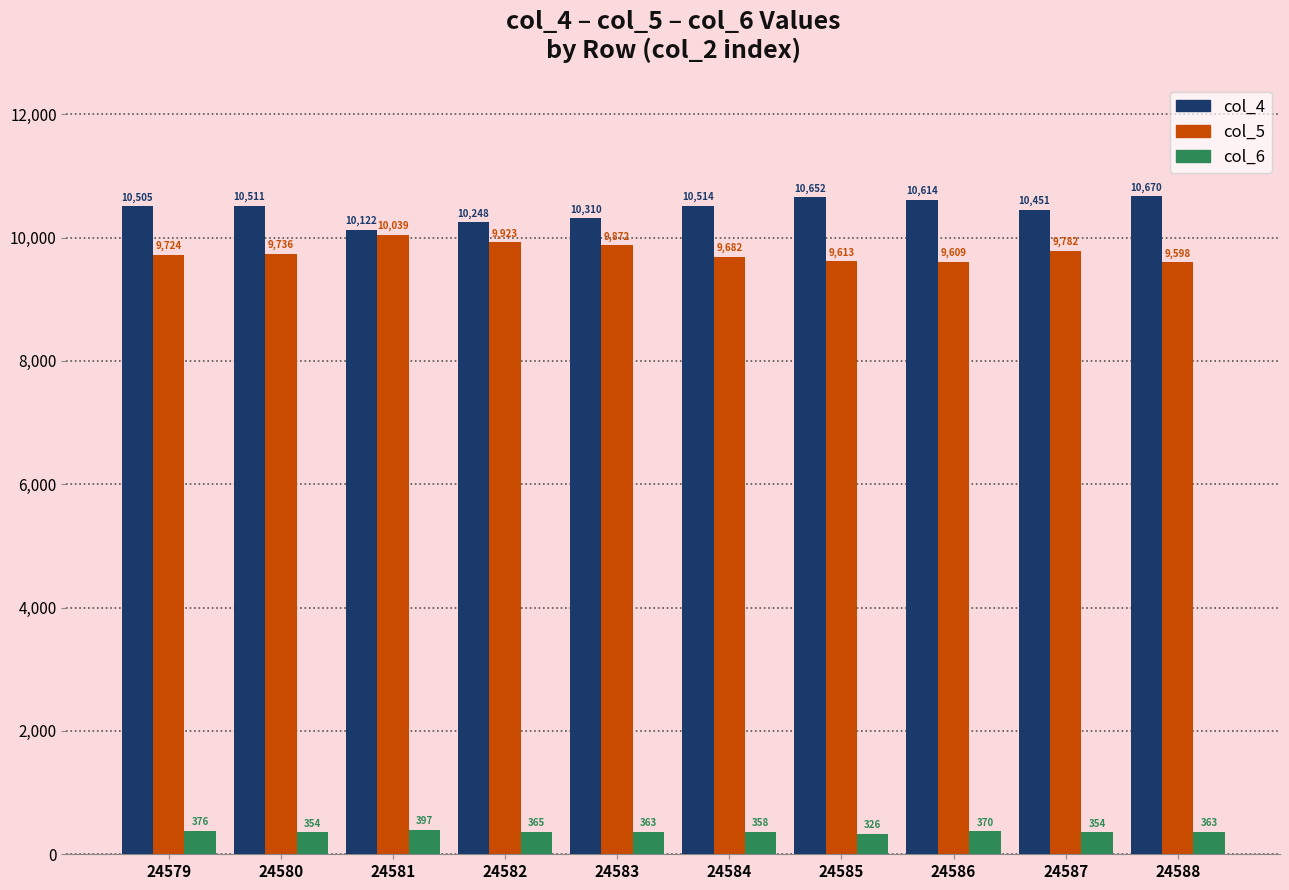

Is it true that col_4 equals 17033 at 24583?

False